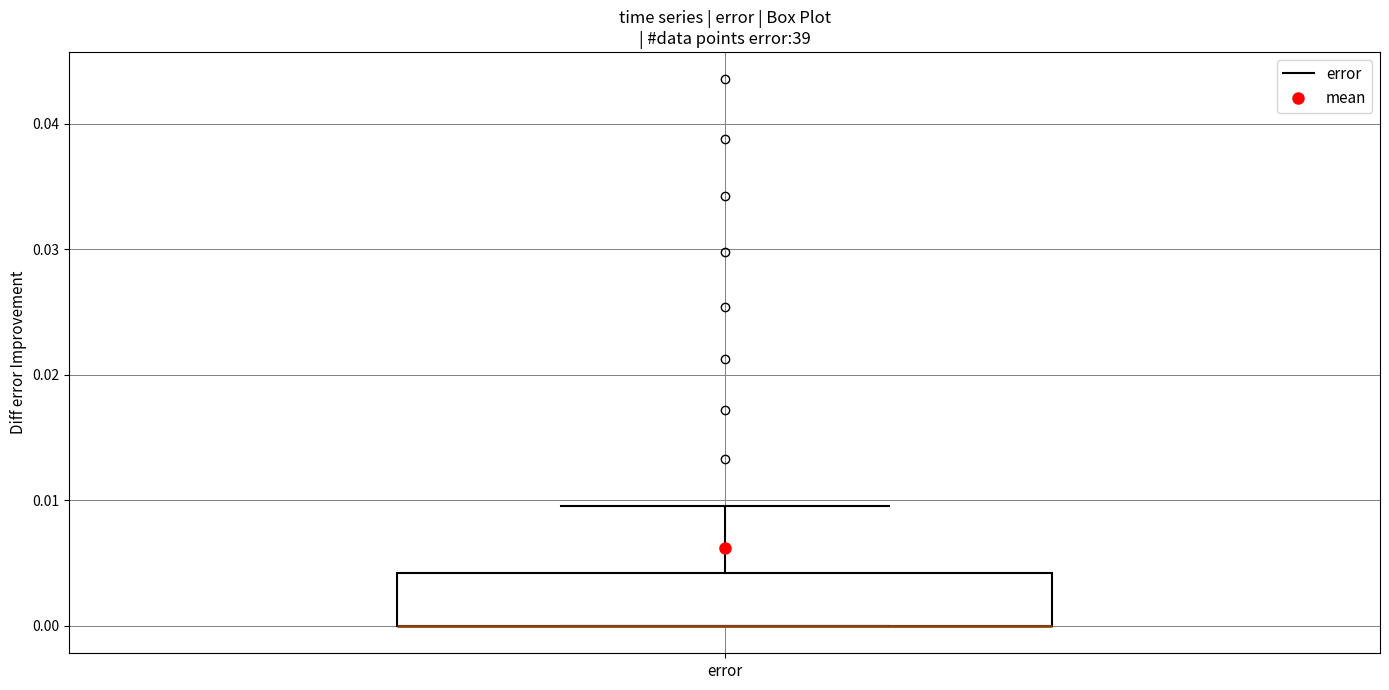

Transcribe this box plot: give where the median line is, the range the box spans, and where the two whiskers end, as read against the y-axis. The values are not printed on the chart, so give them approximately, as read against the axis.

median 0.000 (drawn on the box's lower edge), box 0.000 to 0.004, whiskers 0.000 to 0.010